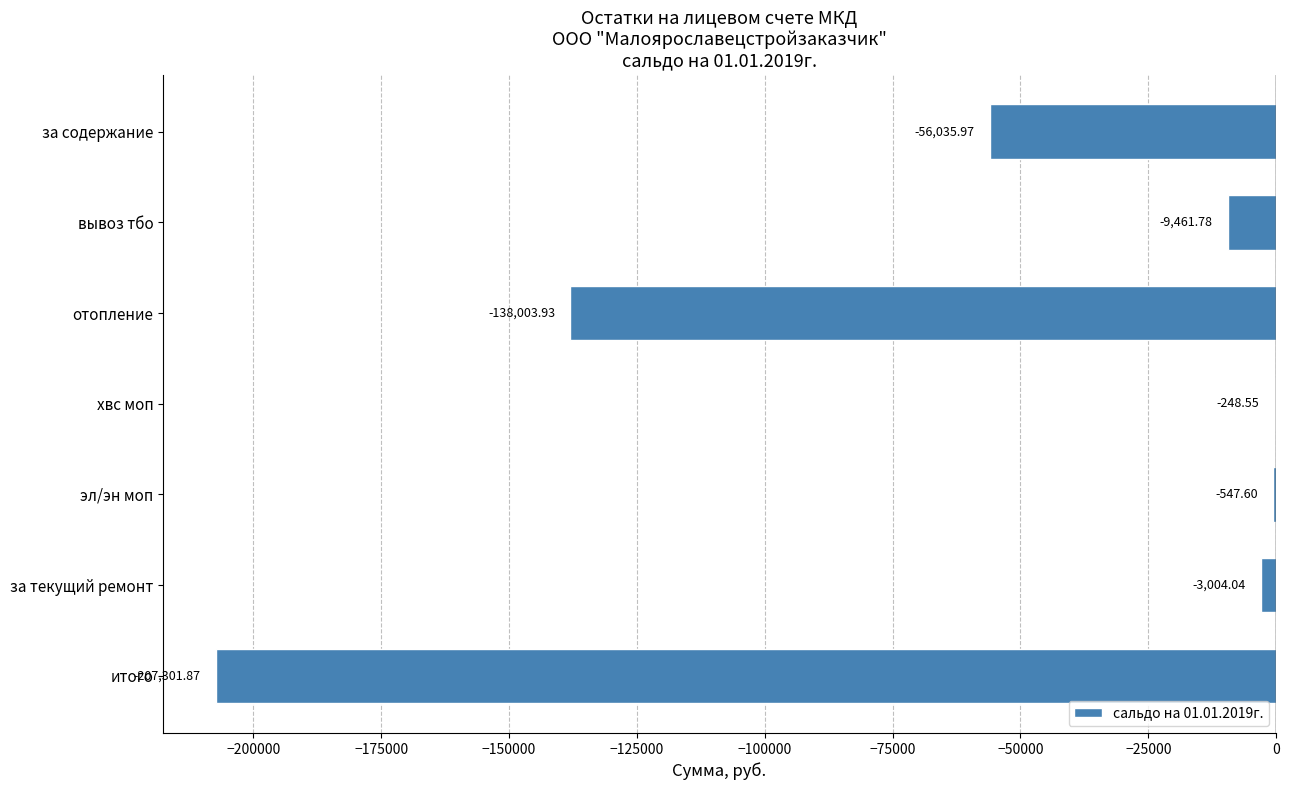

What is the sum of all values?

-414603.7